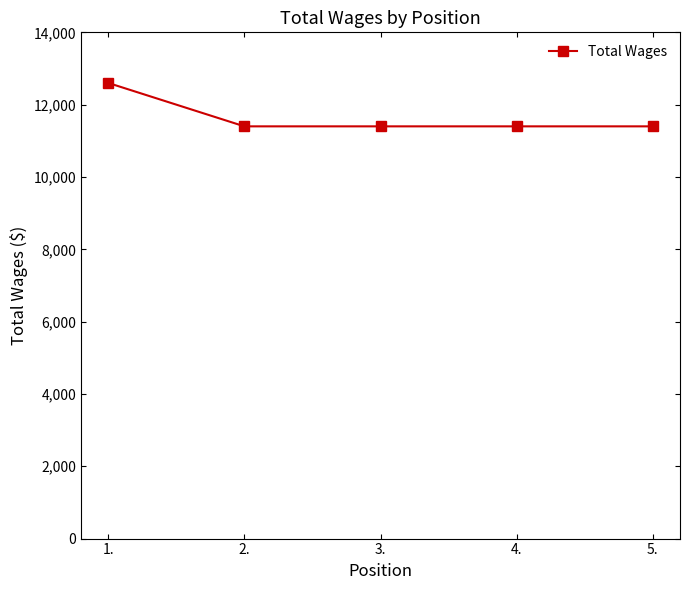

True or false: the data has more than 2 interior local peaks.

False